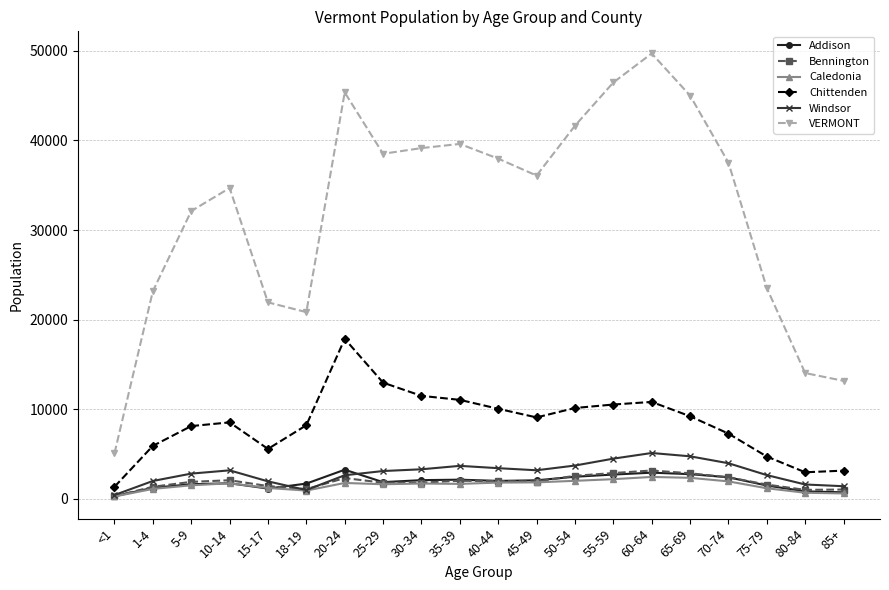

What is the greatest value displayed?

49709